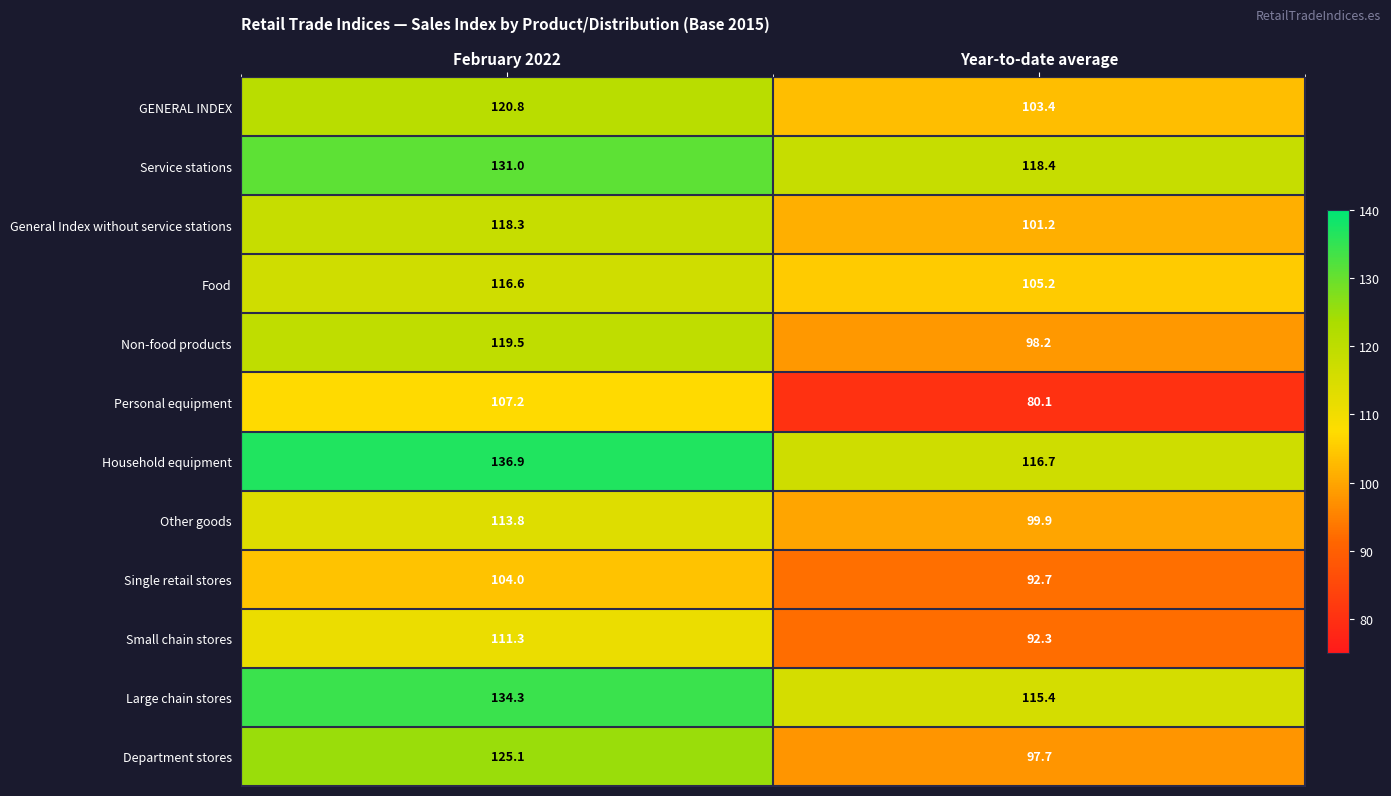

What is the difference between the Single retail stores values at Year-to-date average and February 2022?

11.3